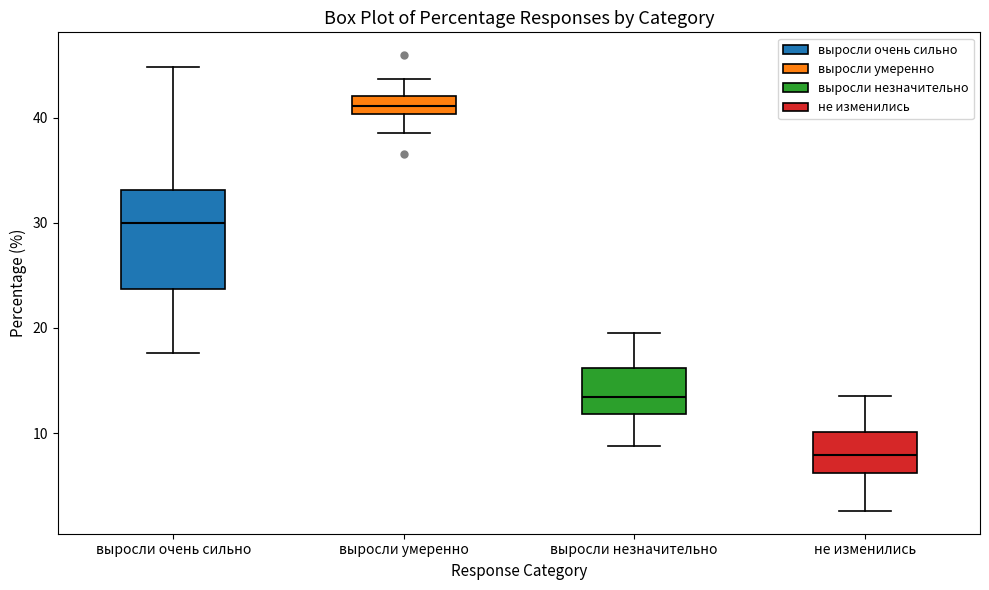

Which box is the tallest, from its lower edge to its upper edge?

выросли очень сильно